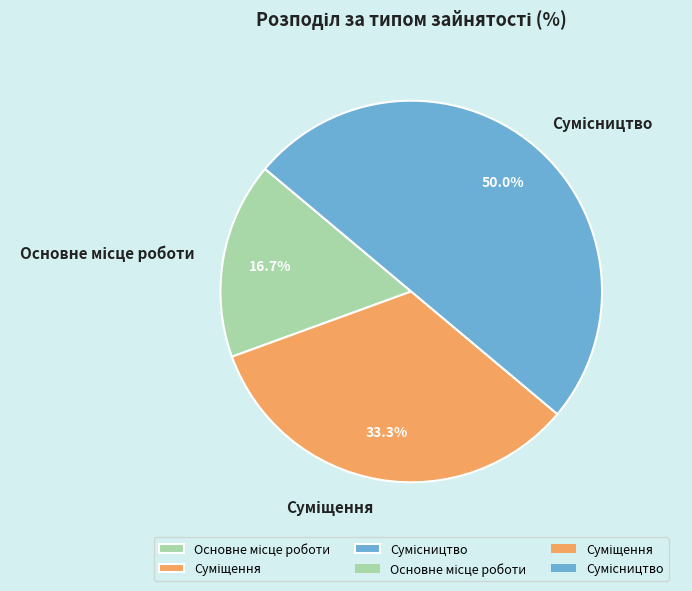

What percentage is the Суміщення slice, to the nearest percent?

33%